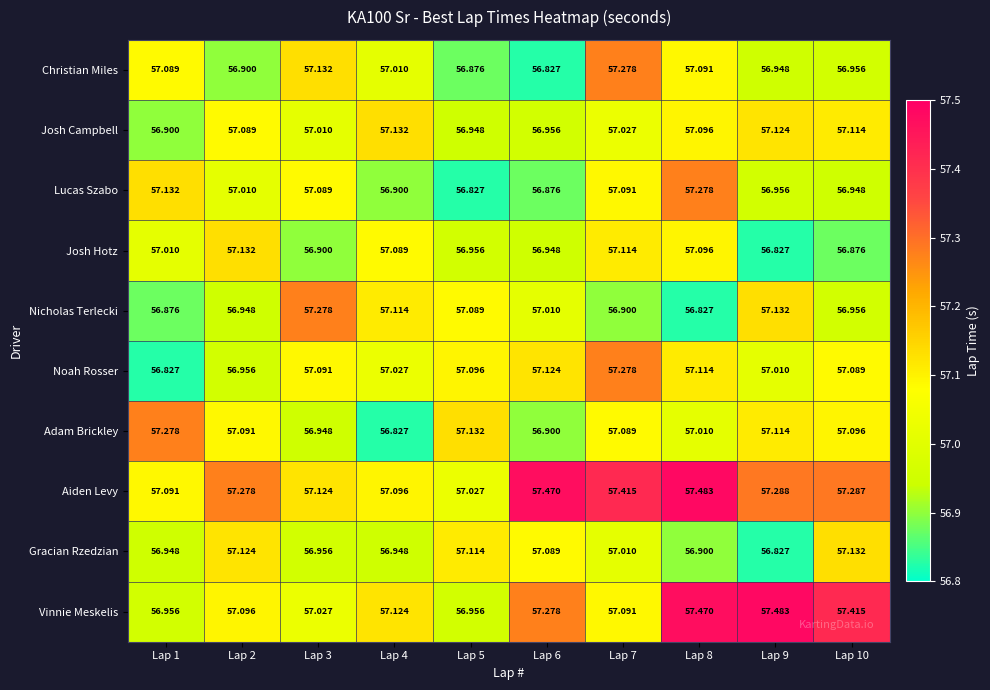

At how many categories does at least one series exceed 56?

10